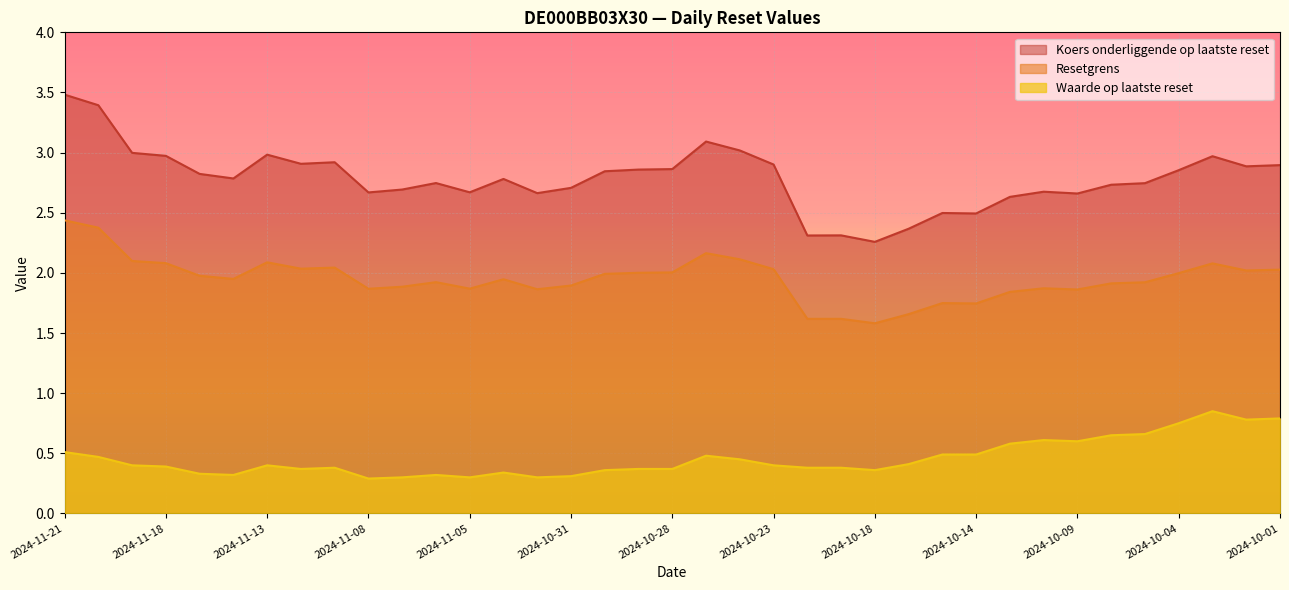

True or false: Koers onderliggende op laatste reset has more than 0 interior local peaks.

True